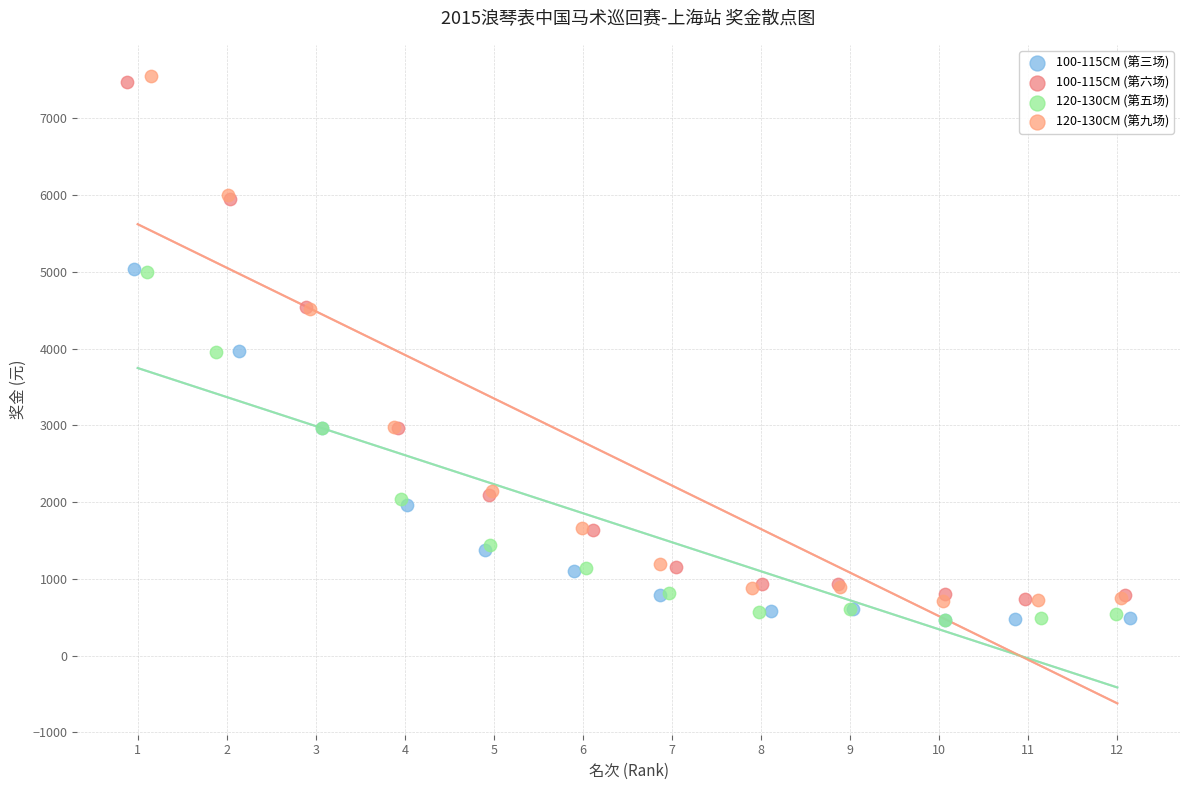

Which series has the widest spread of Y values?

120-130CM (第九场)